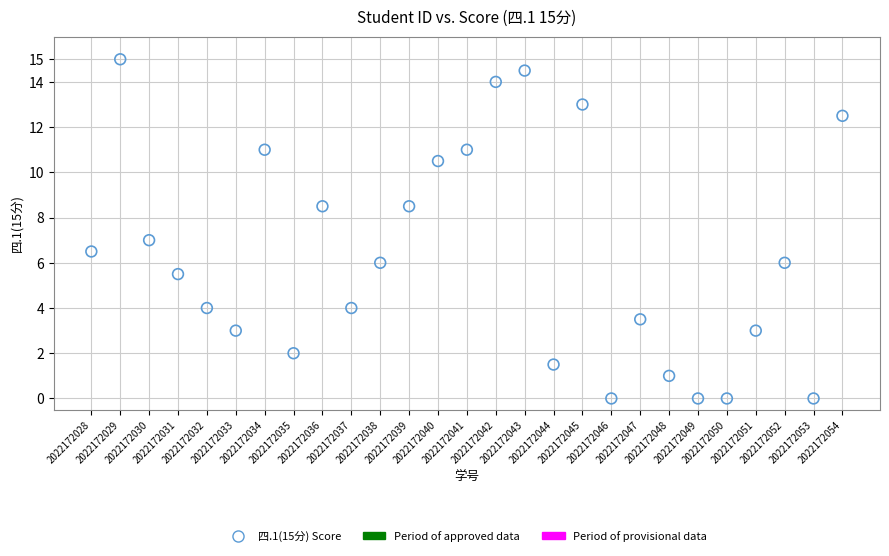

What is the range of Y values (max minus min)?

15.0